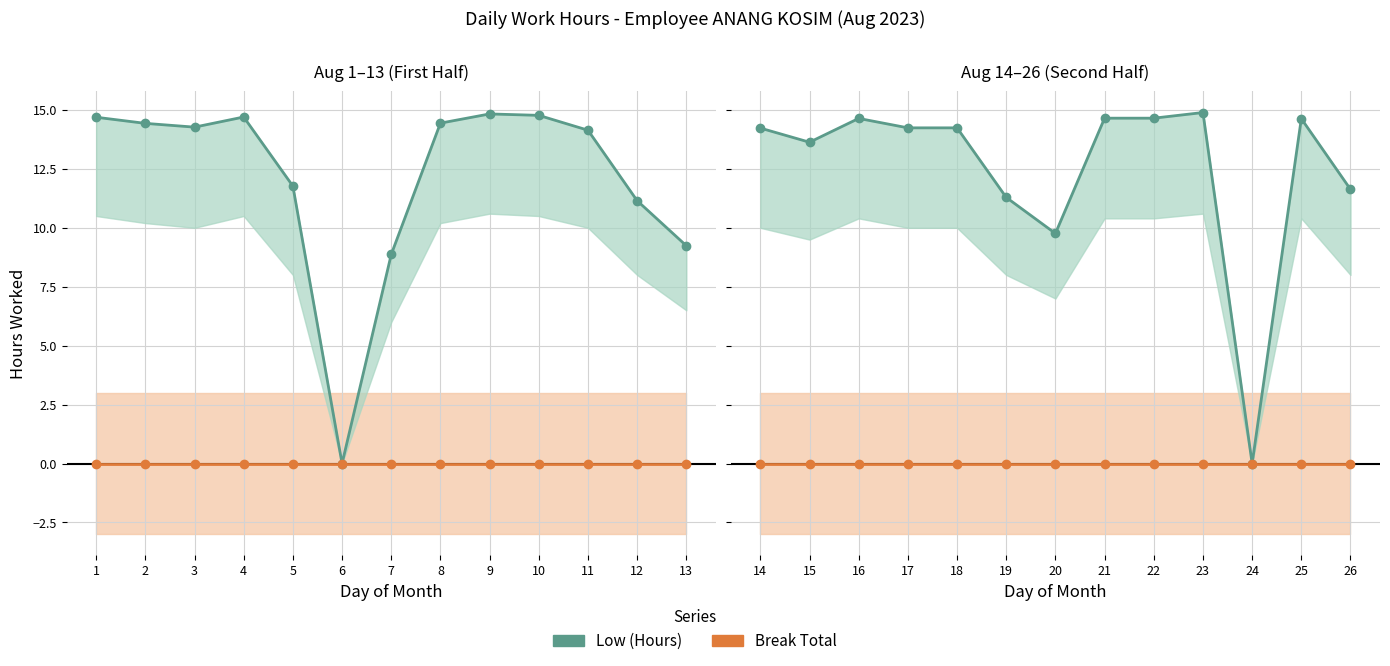

Which has a higher value, 15 or 24?

15